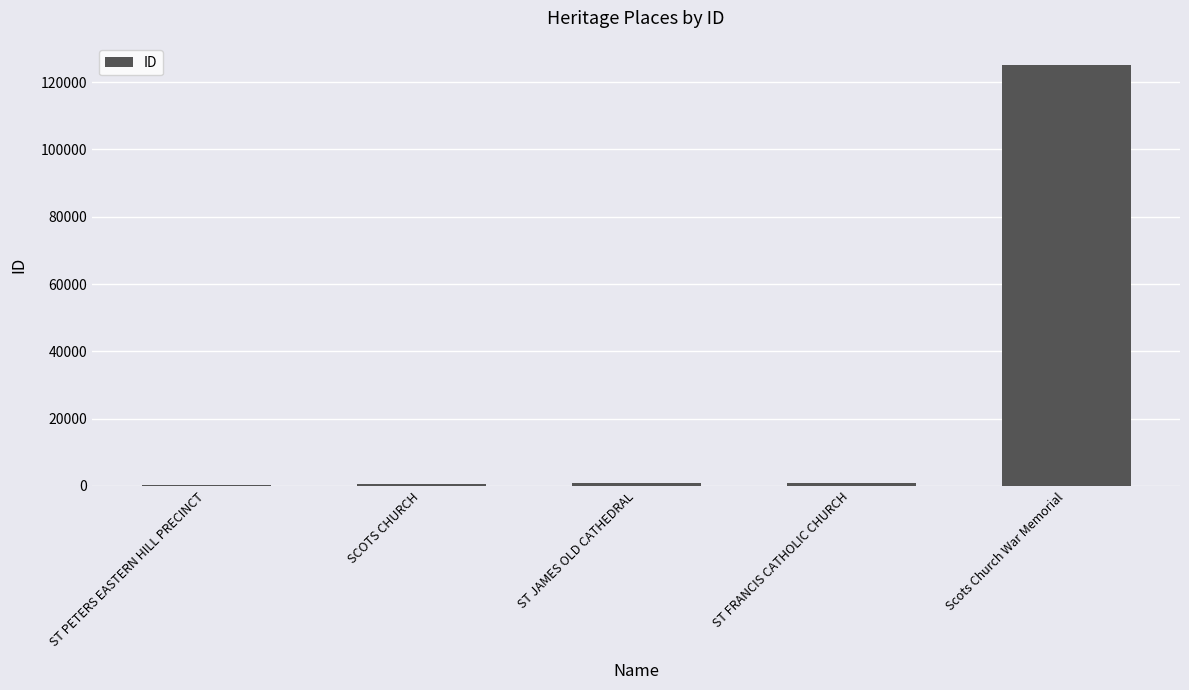

What is the maximum value shown in the chart?

125246